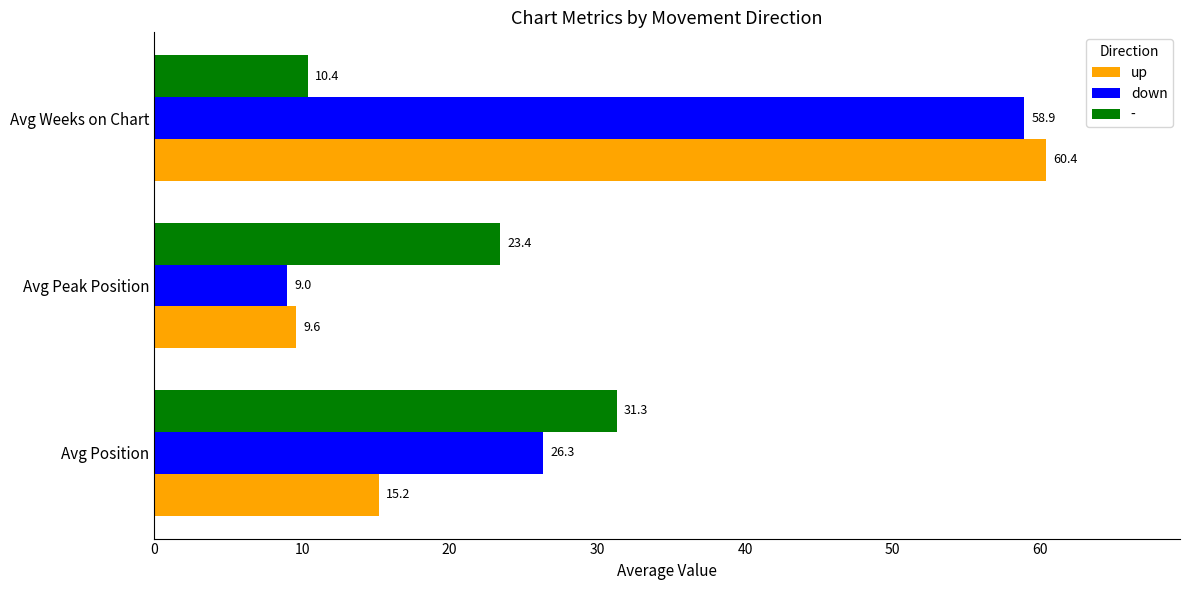

What is the minimum value shown in the chart?

9.0